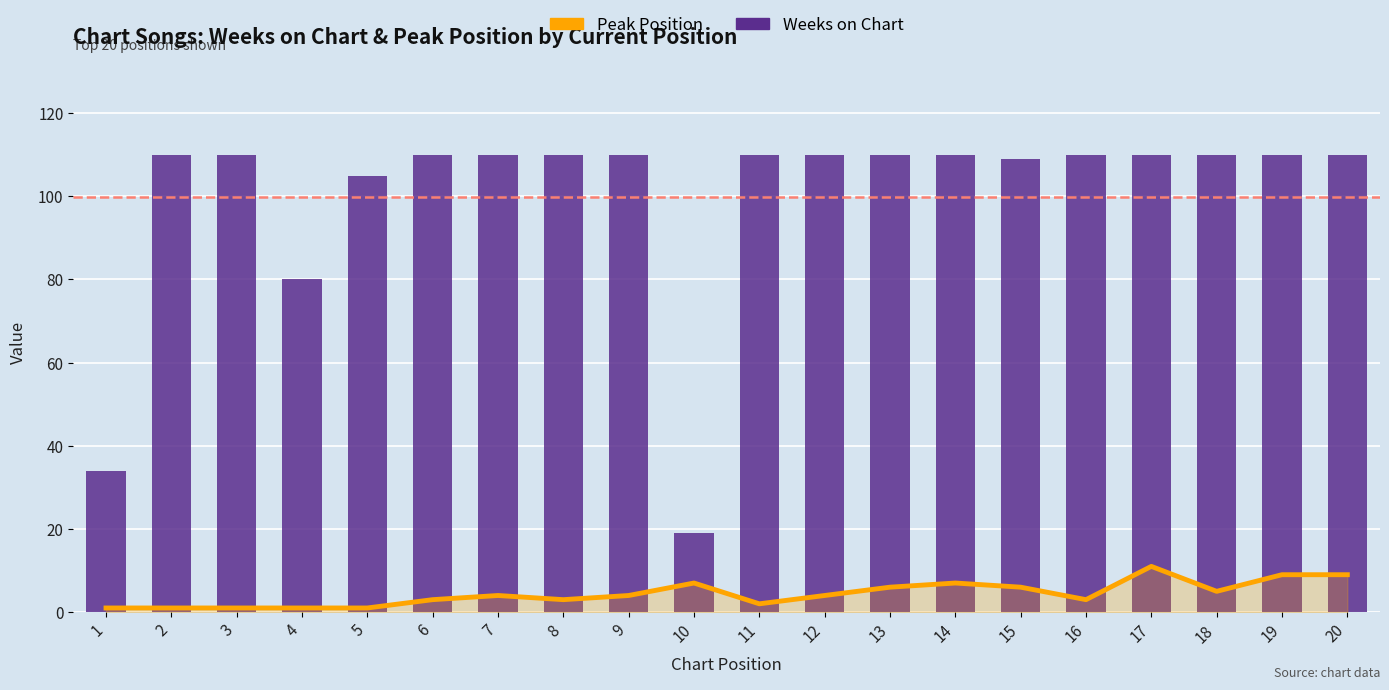

What is the difference between the maximum and minimum values in the Weeks on Chart series?

91